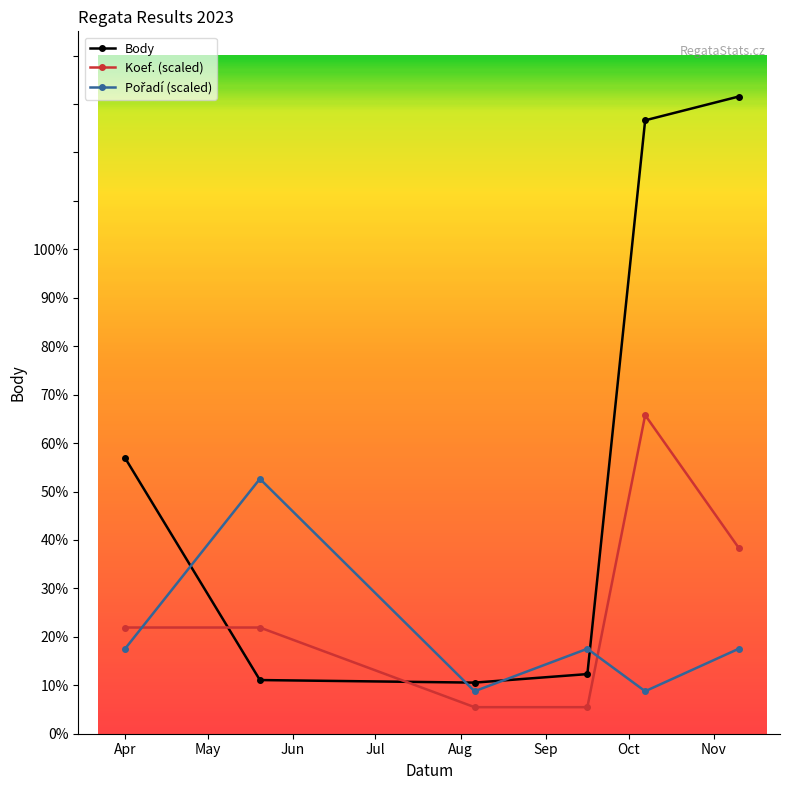

Where does the Body series first go above 5693?

2023-10-07